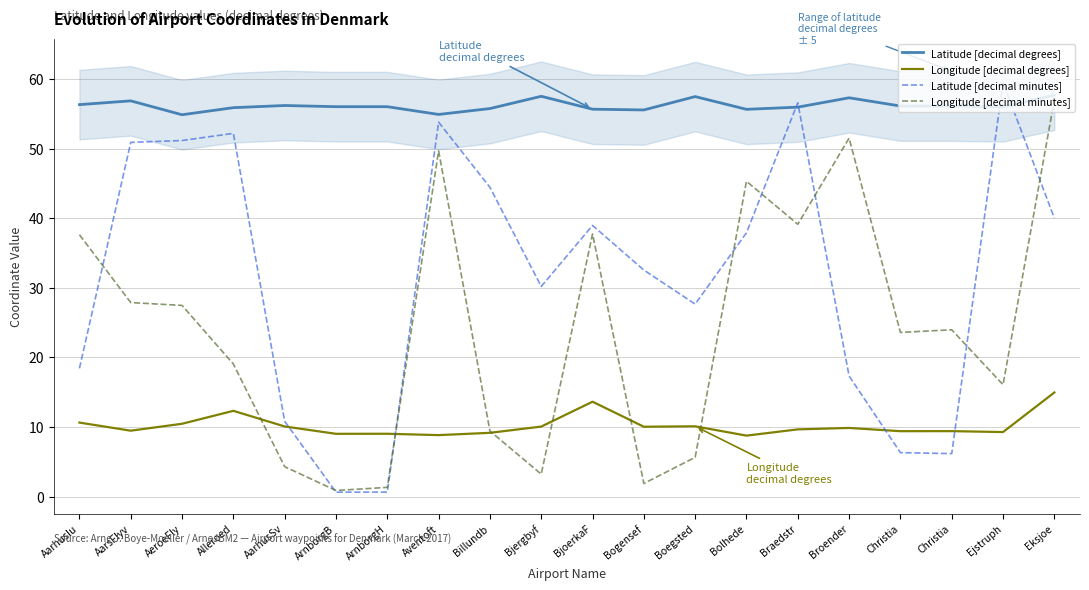

Reading right to left, what are all the values shown in this chart?

Latitude [decimal degrees]: Eksjoe=57.7	Ejstruph=56.0	Christia=56.1	Christia=56.1	Broender=57.3	Braedstr=55.9	Bolhede=55.6	Boegsted=57.5	Bogensef=55.5	BjoerkaF=55.6	Bjergbyf=57.5	Billundb=55.7	Aventoft=54.9	ArnborgH=56.0	ArnborgB=56.0	AarhusSv=56.2	Alleroed=55.9	AeroeFly=54.9	AarsFlyv=56.8	Aarhuslu=56.3
Longitude [decimal degrees]: Eksjoe=14.9	Ejstruph=9.3	Christia=9.4	Christia=9.4	Broender=9.9	Braedstr=9.7	Bolhede=8.8	Boegsted=10.1	Bogensef=10.0	BjoerkaF=13.6	Bjergbyf=10.1	Billundb=9.2	Aventoft=8.8	ArnborgH=9.0	ArnborgB=9.0	AarhusSv=10.1	Alleroed=12.3	AeroeFly=10.5	AarsFlyv=9.5	Aarhuslu=10.6
Latitude [decimal minutes]: Eksjoe=40.0	Ejstruph=59.5	Christia=6.2	Christia=6.3	Broender=17.3	Braedstr=56.6	Bolhede=37.9	Boegsted=27.6	Bogensef=32.5	BjoerkaF=39.0	Bjergbyf=30.2	Billundb=44.4	Aventoft=53.8	ArnborgH=0.6	ArnborgB=0.6	AarhusSv=10.8	Alleroed=52.2	AeroeFly=51.1	AarsFlyv=50.9	Aarhuslu=18.4
Longitude [decimal minutes]: Eksjoe=57.0	Ejstruph=16.1	Christia=24.0	Christia=23.6	Broender=51.5	Braedstr=39.1	Bolhede=45.3	Boegsted=5.6	Bogensef=1.9	BjoerkaF=37.7	Bjergbyf=3.2	Billundb=9.4	Aventoft=49.7	ArnborgH=1.3	ArnborgB=0.9	AarhusSv=4.3	Alleroed=19.0	AeroeFly=27.5	AarsFlyv=27.9	Aarhuslu=37.6